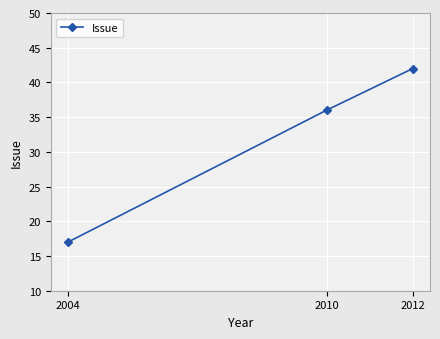

What is the value of the 1st point from the left?

17